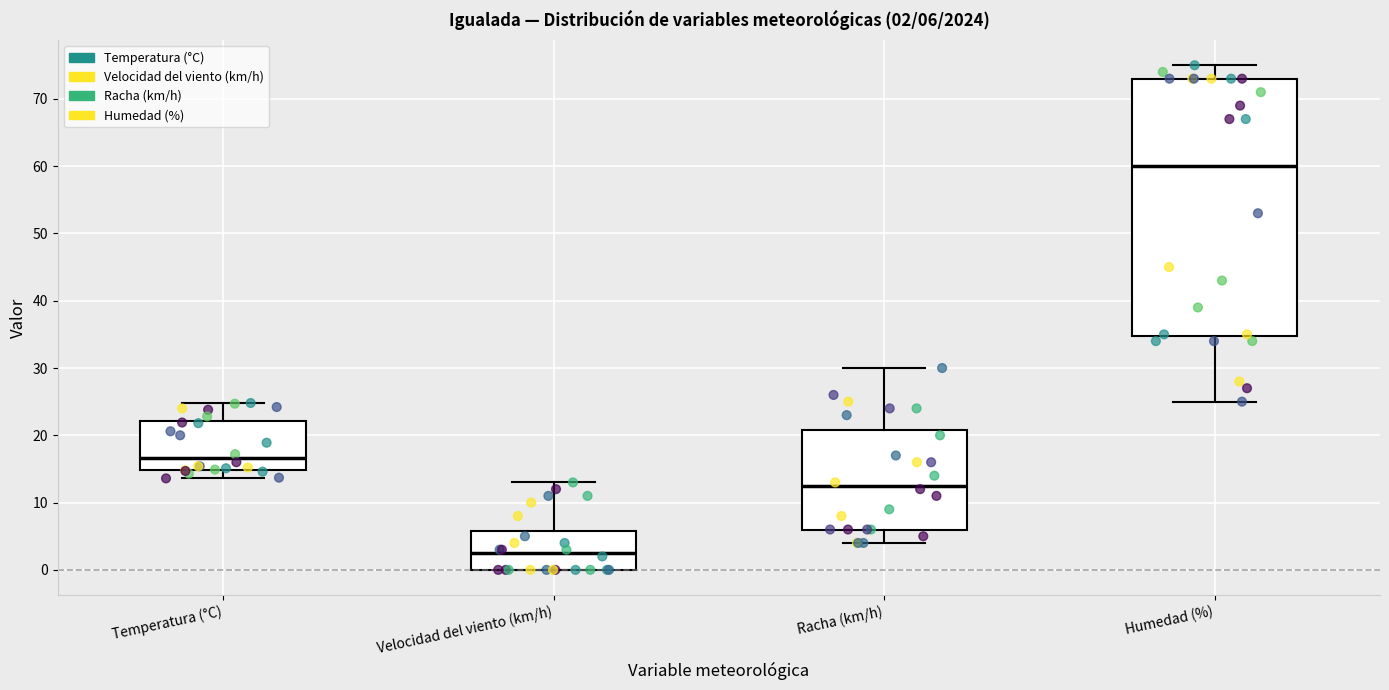

Which box has the lowest median line?

Velocidad del viento (km/h)